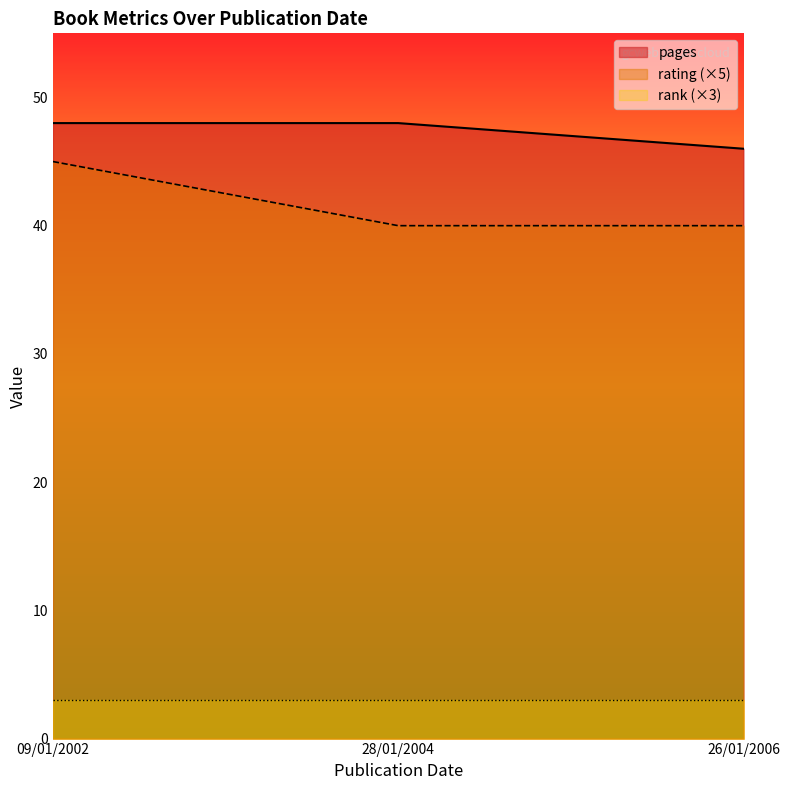

The value of pages at 26/01/2006 is 46. True or false?

True